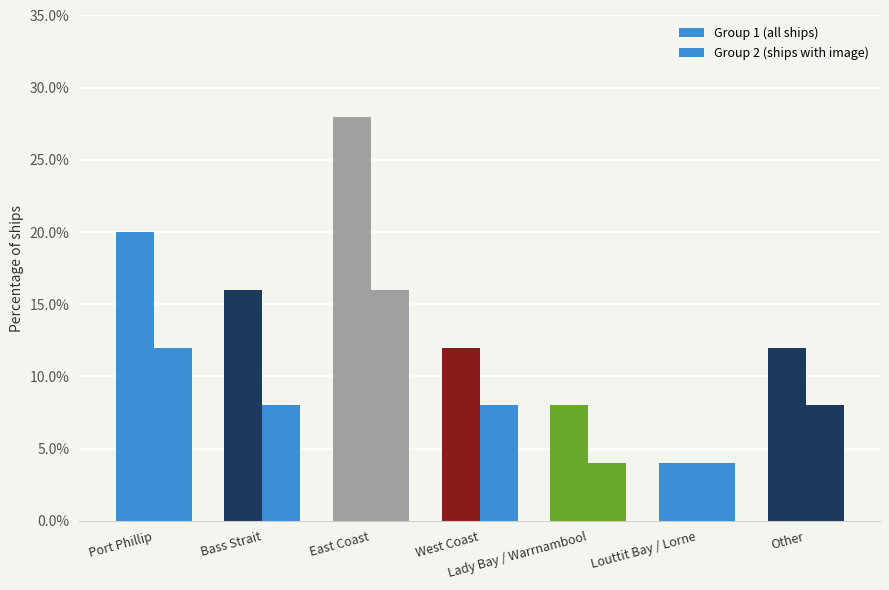

Is it true that Group 2 (ships with image) equals 0.1 at Port Phillip?

True